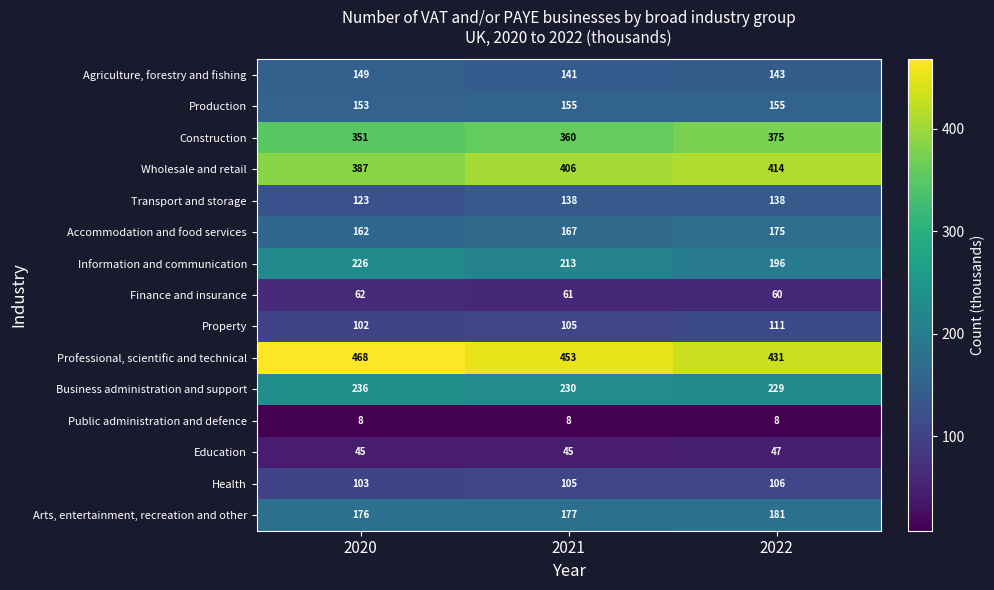

Where does the Finance and insurance series first go above 61?

2020